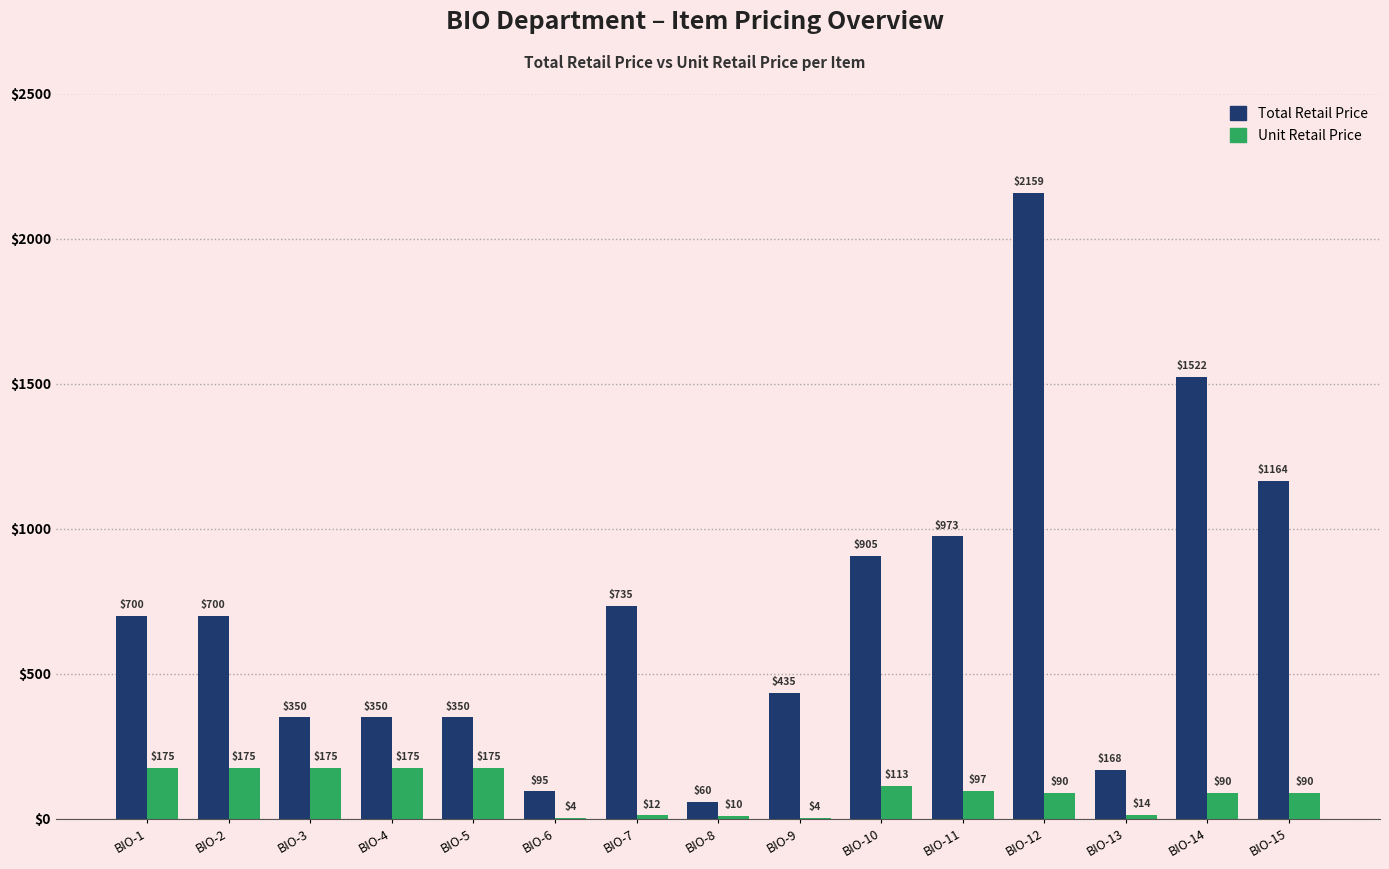

Are the bars horizontal?

No